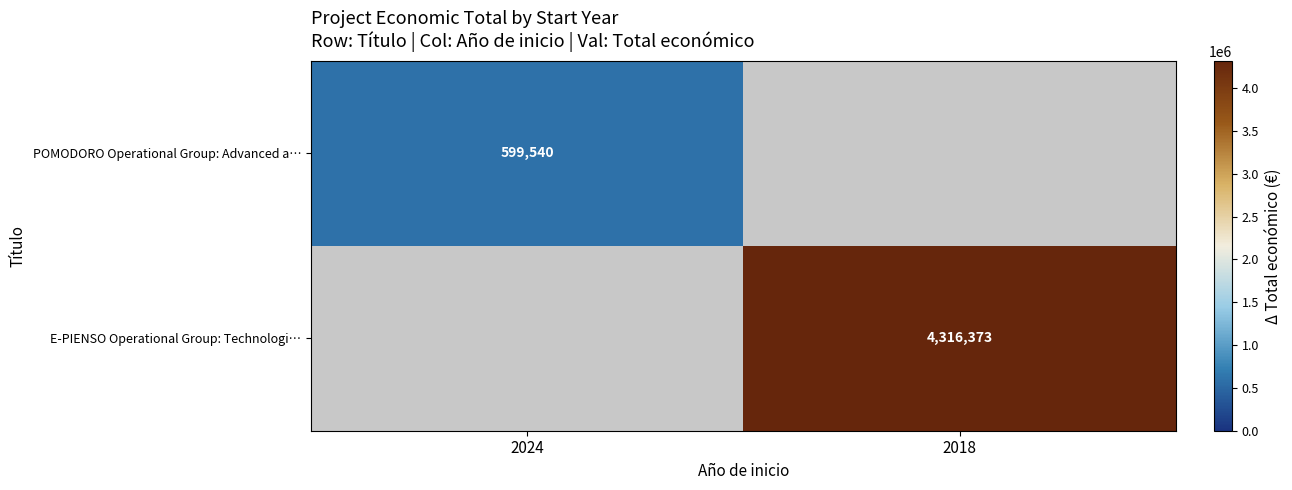

The value of POMODORO Operational Group: Advanced a… at 2024 is 599540. True or false?

True